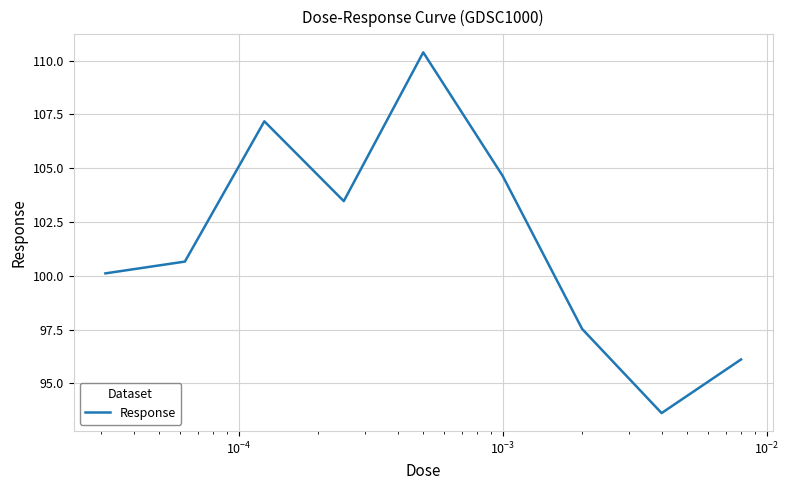

What is the difference between the maximum and minimum values?

16.8